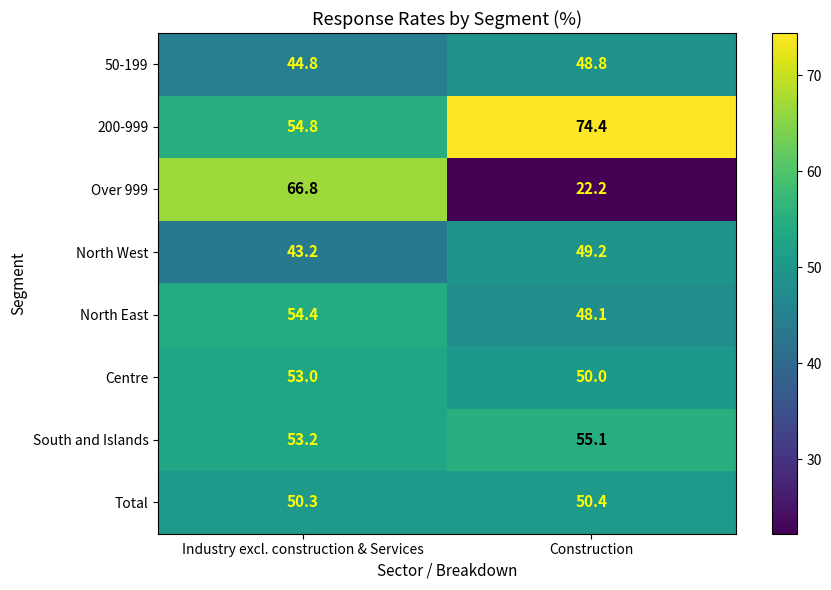

At which label does 50-199 first exceed 48?

Construction